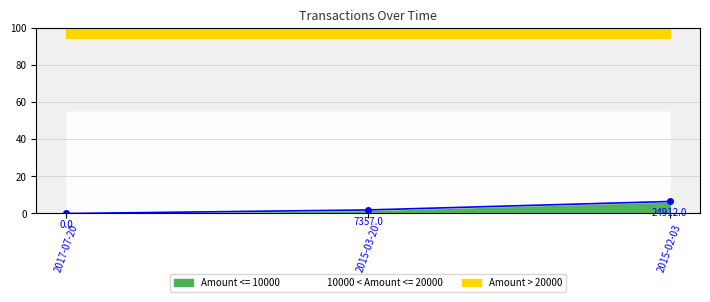

At which category does the chart reach its minimum across all series?

2017-07-20